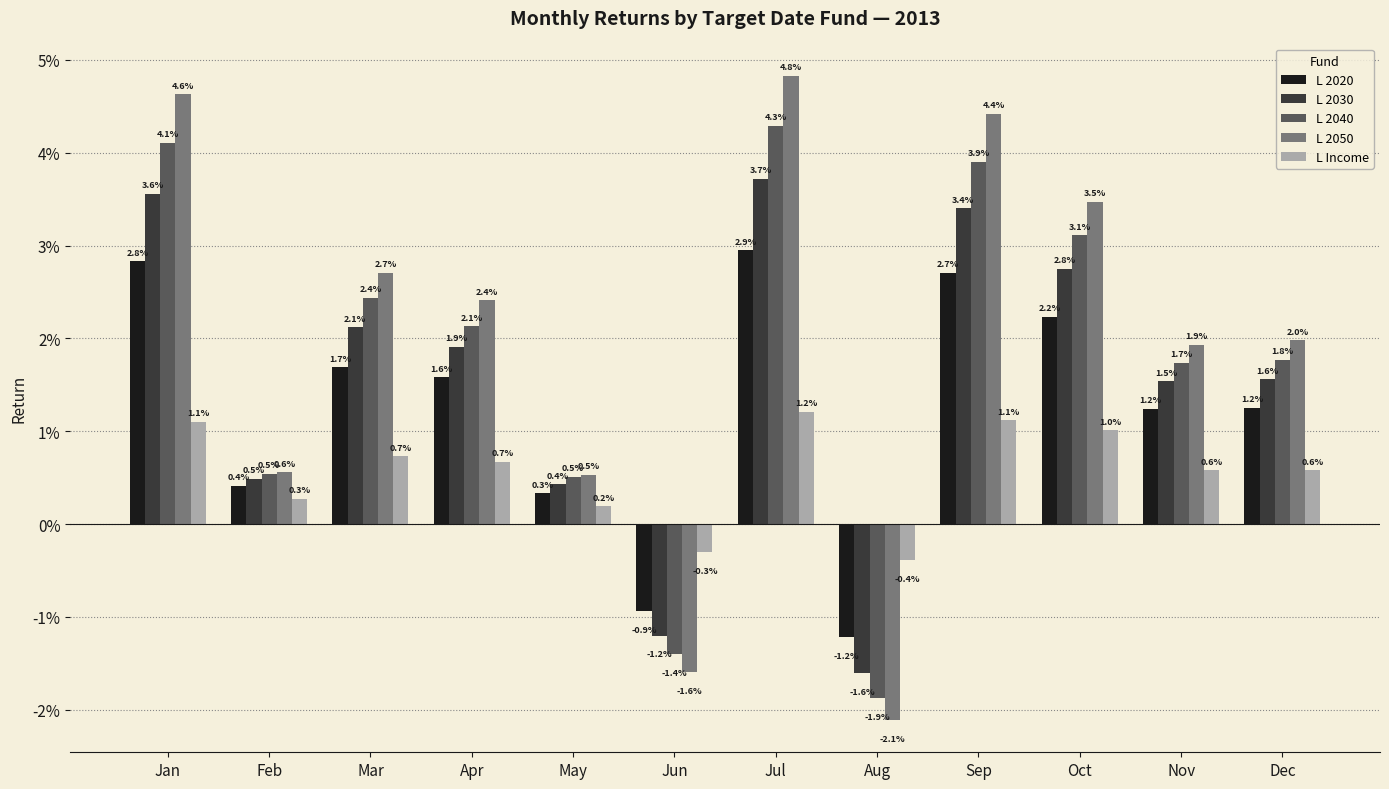

Between Aug and May, which is larger?

May